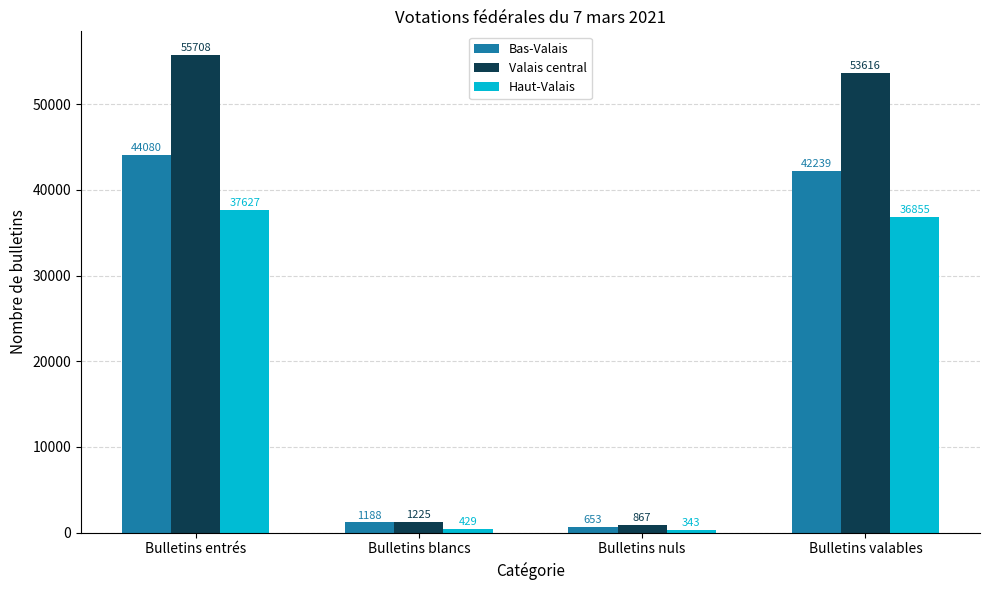

Which category has the highest value across all series?

Bulletins entrés